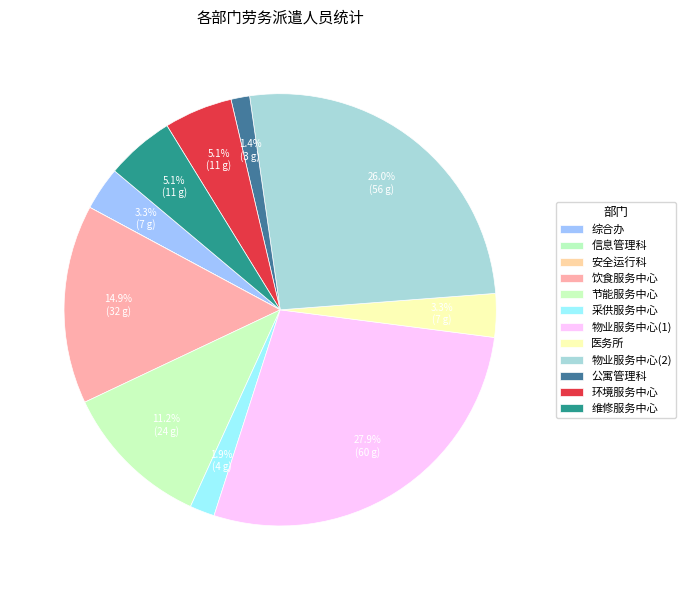

Which category has the smallest portion of the pie?

信息管理科